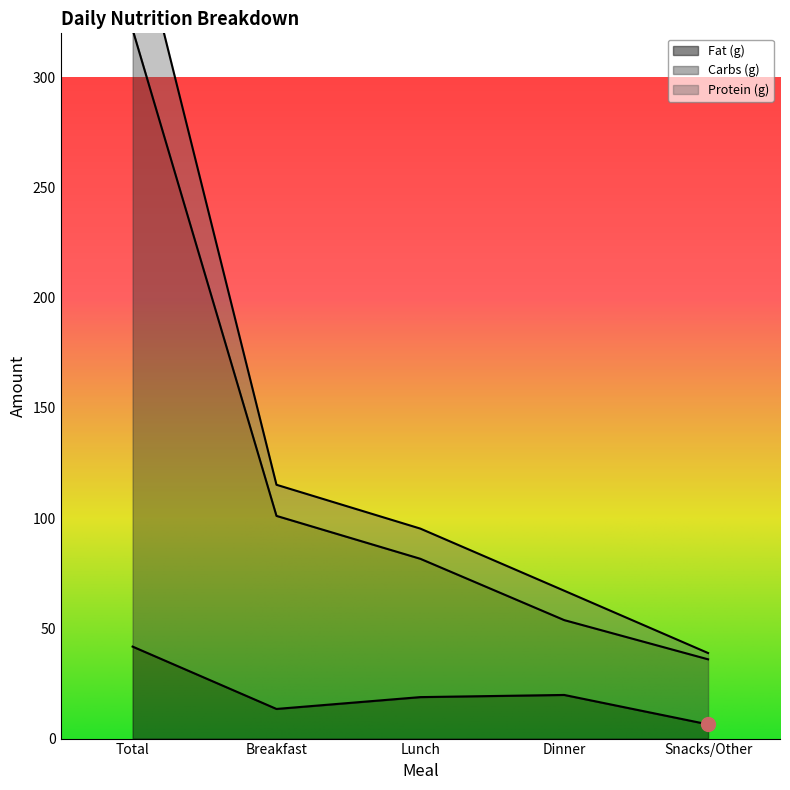

True or false: Protein (g) and Fat (g) intersect in this chart.

False